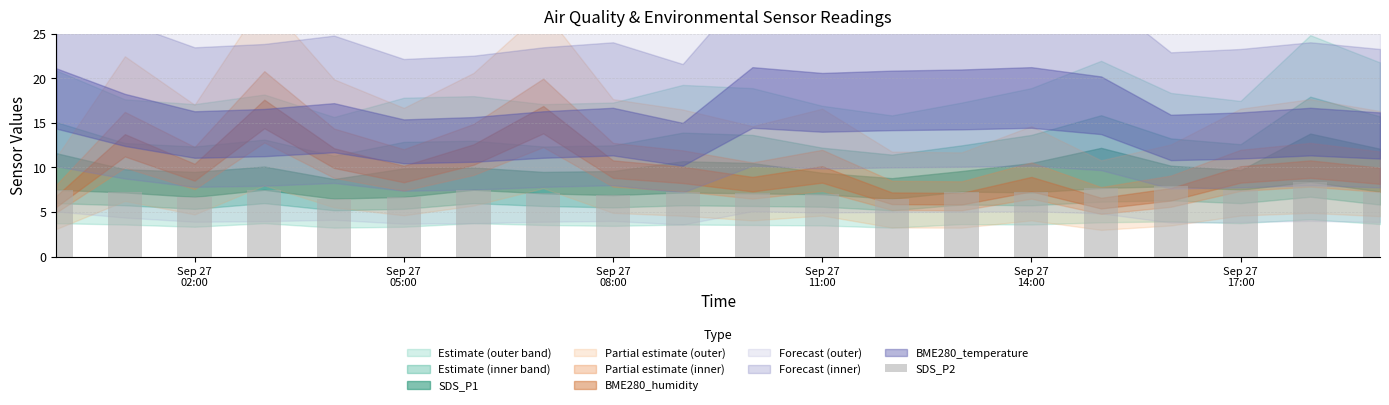

What is the value of the 14th bar from the left?

7.3